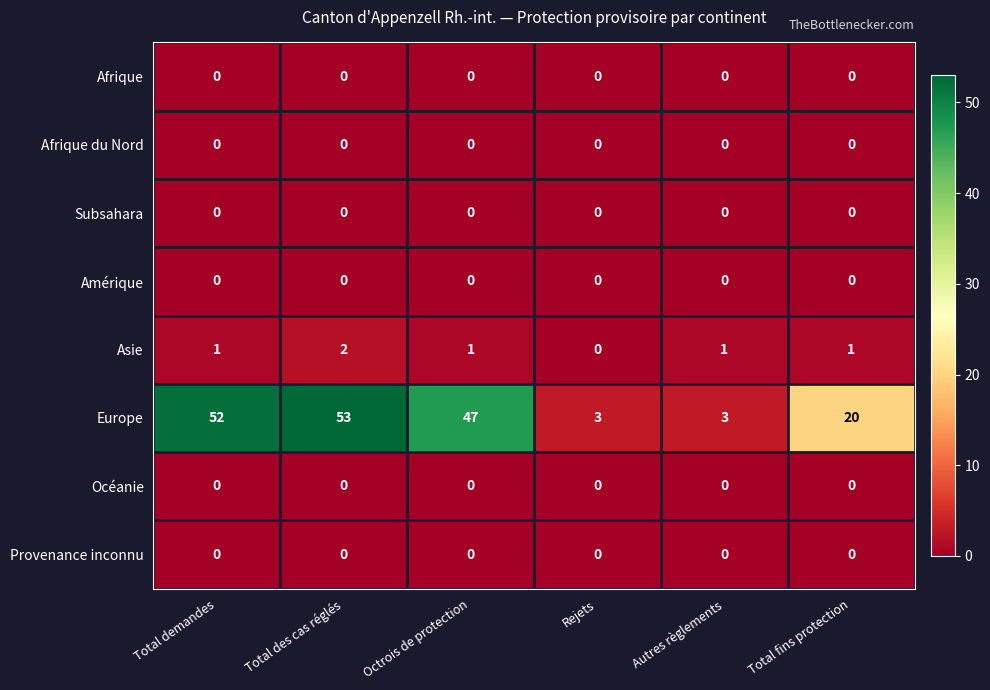

How many categories are shown in the chart?

6